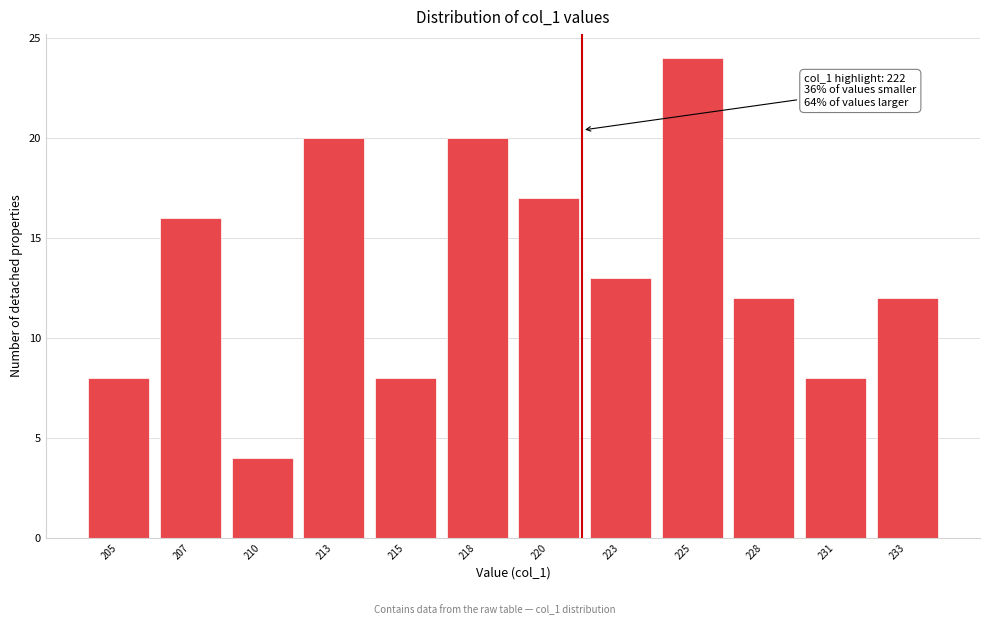

Reading left to right, transcribe all the data shown in this chart.

8	16	4	20	8	20	17	13	24	12	8	12